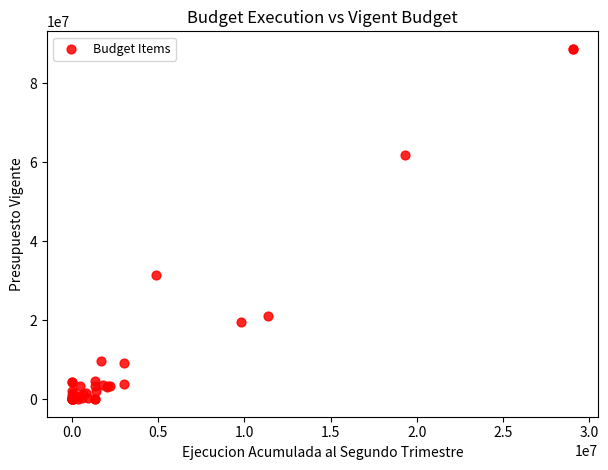

What Y value in the scatter plot is closest to 44325575?

31421124